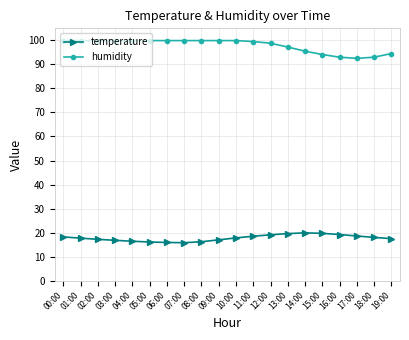

What is the difference between the highest and lowest values at 09:00?

82.9